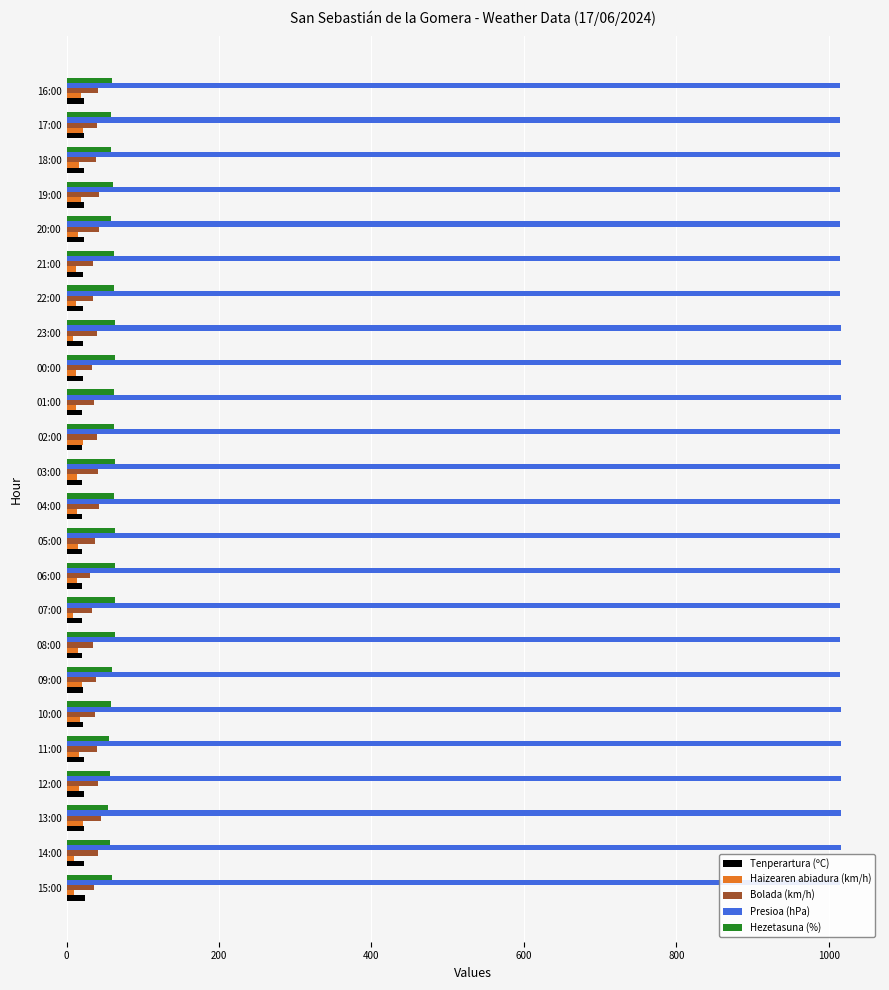

Is the value of Haizearen abiadura (km/h) at 23:00 greater than the value of Hezetasuna (%) at 03:00?

No